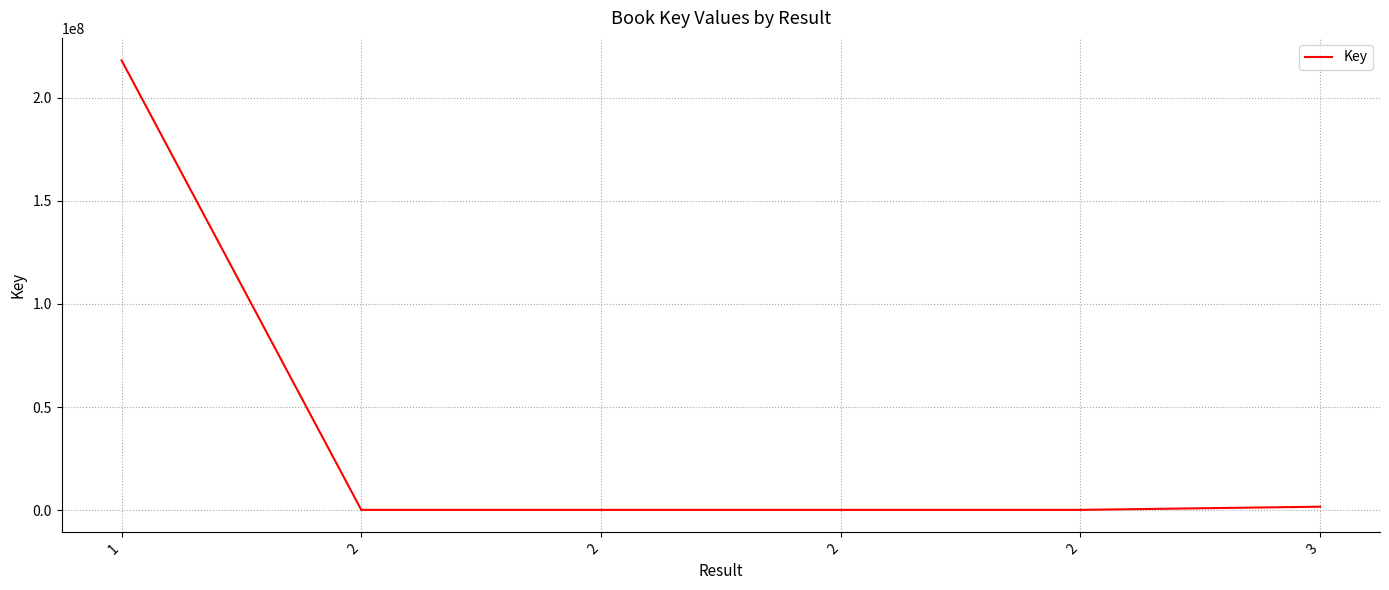

What is the sum of all values?

220400351